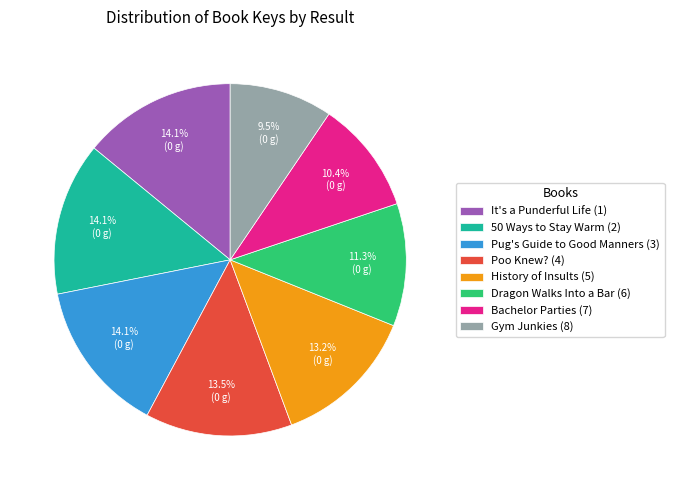

Which slice is the smallest?

Gym Junkies (8)